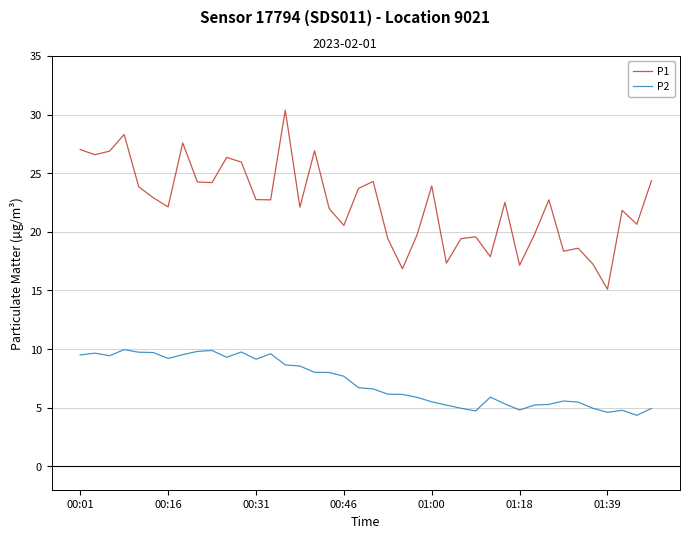

What are all the series names shown in the legend?

P1, P2